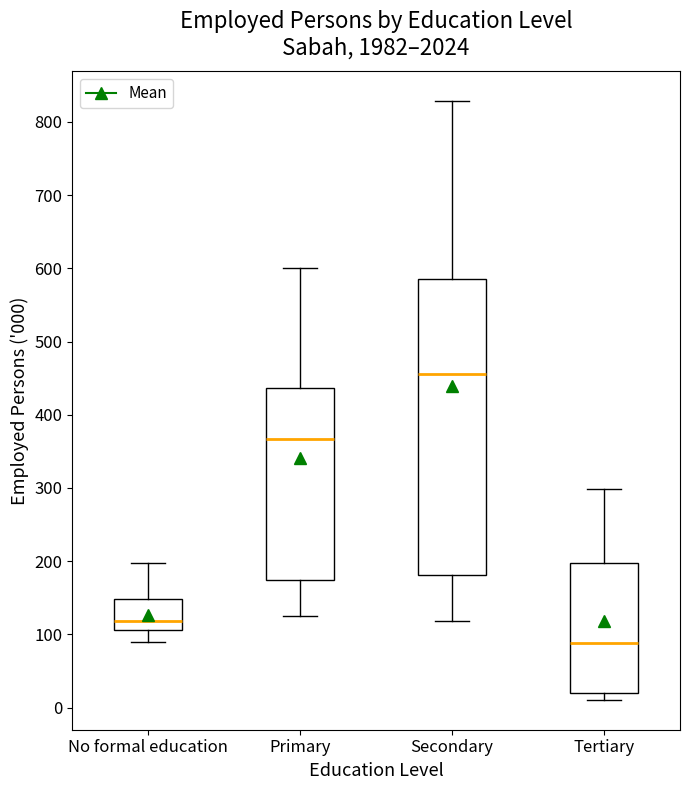

Reading left to right, transcribe this box plot: for each box, give where its median line is, the range the box spans, and where its two whiskers end, as read against the y-axis. The values are not printed on the chart, so give them approximately, as read against the axis.

No formal education: median 120, box 110 to 150, whiskers 90 to 200
Primary: median 370, box 170 to 440, whiskers 120 to 600
Secondary: median 460, box 180 to 590, whiskers 120 to 830
Tertiary: median 90, box 20 to 200, whiskers 10 to 300